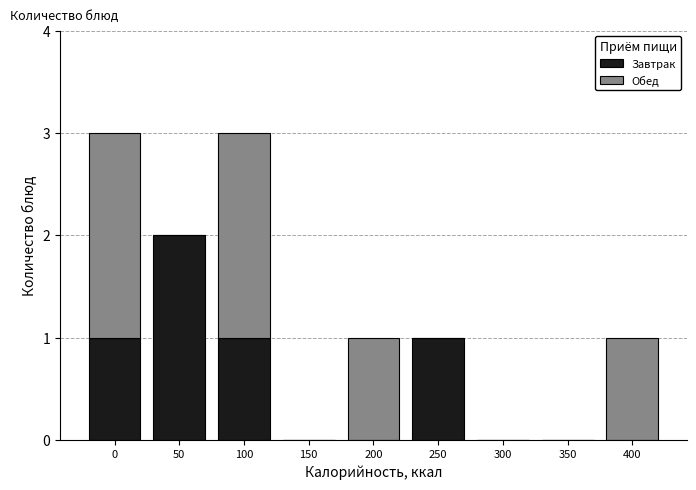

Reading right to left, list the values for the Завтрак series.

400=0	350=0	300=0	250=1	200=0	150=0	100=1	50=2	0=1